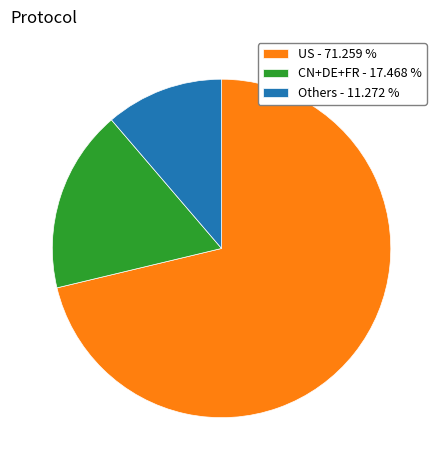

How many segments does this pie chart have?

3